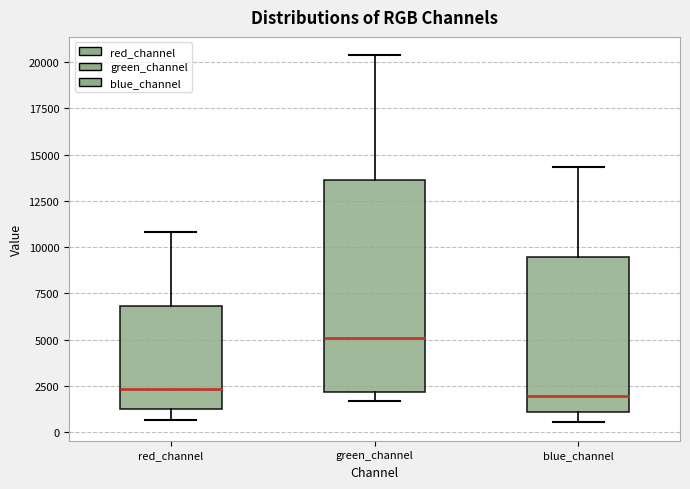

Which box is the tallest, from its lower edge to its upper edge?

green_channel